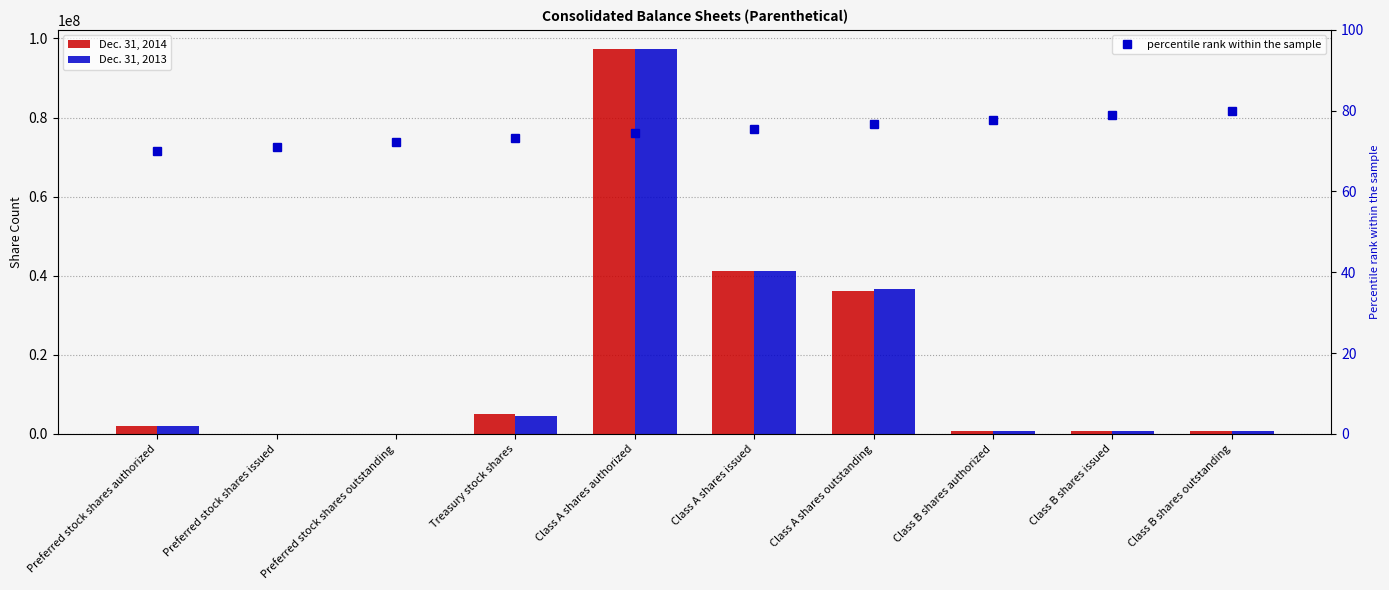

True or false: percentile rank within the sample has a value of 27.4 at Preferred stock shares outstanding.

False